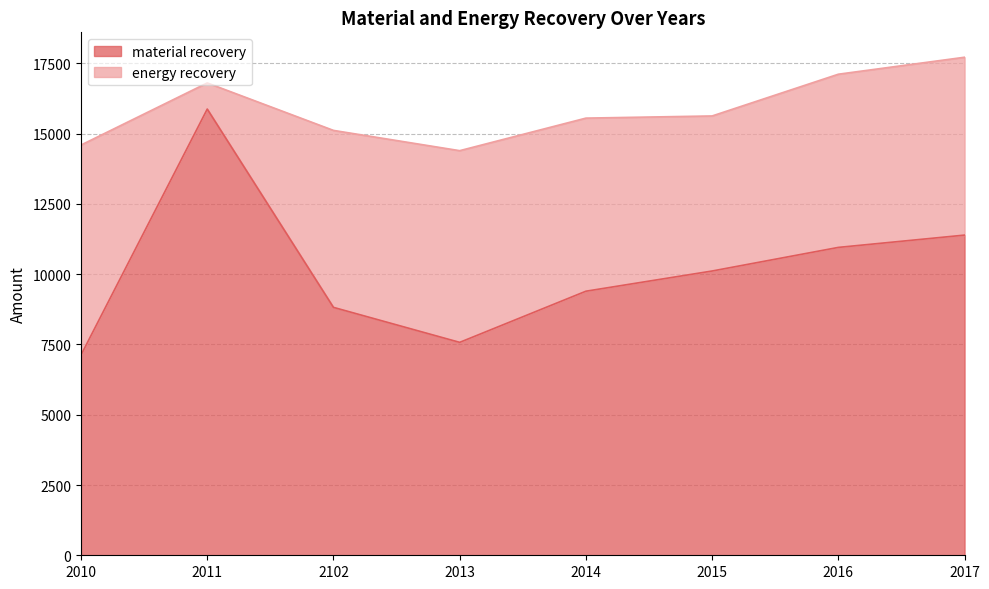

Which has a higher value, 2011 or 2017?

2011